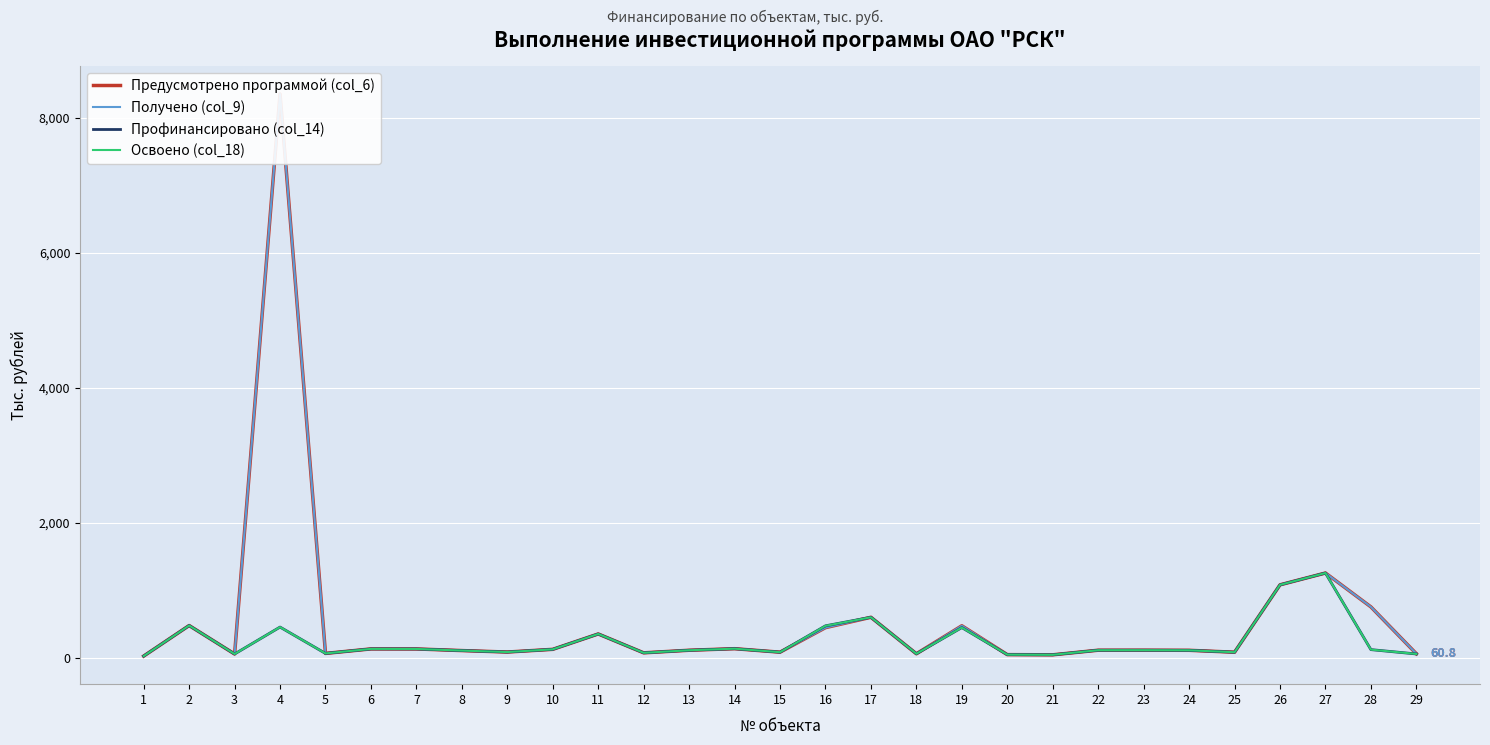

Where does the Освоено (col_18) series first go above 113?

2